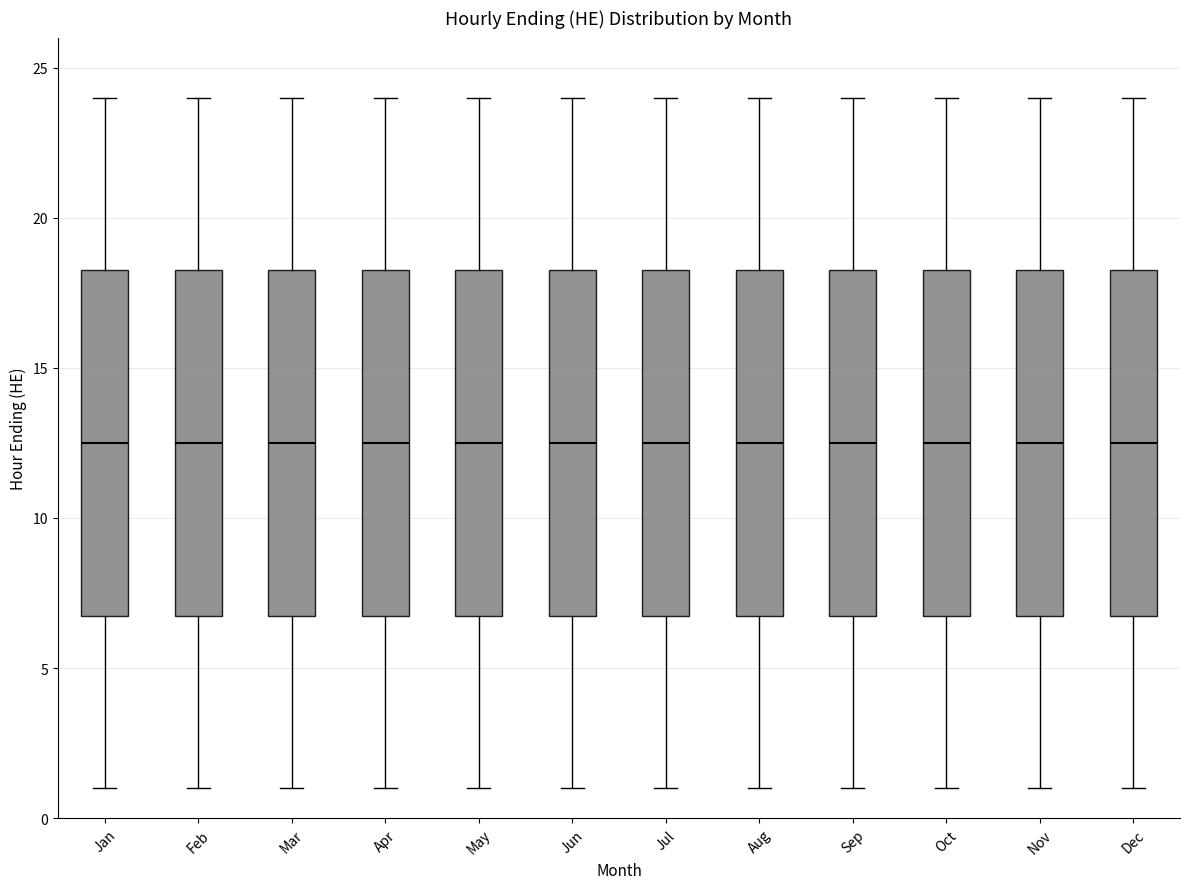

Where is the upper edge of the box for Sep on the y-axis? The values are not printed on the chart, so give them approximately, as read against the axis.

18.5